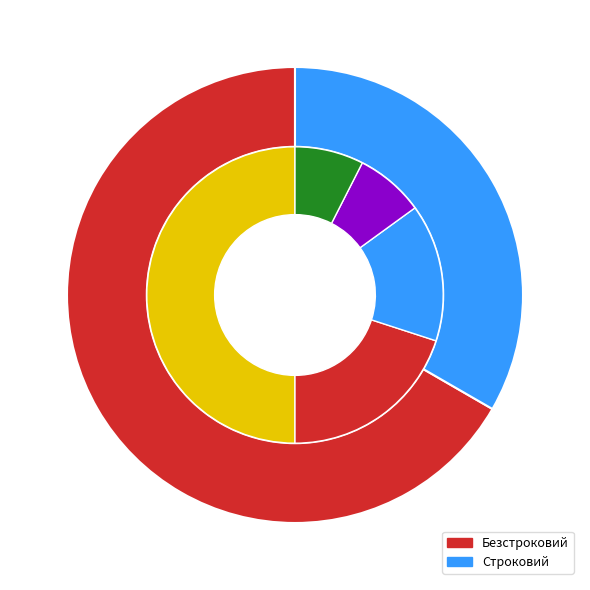

Is it true that Строковий is 41% of the pie?

False